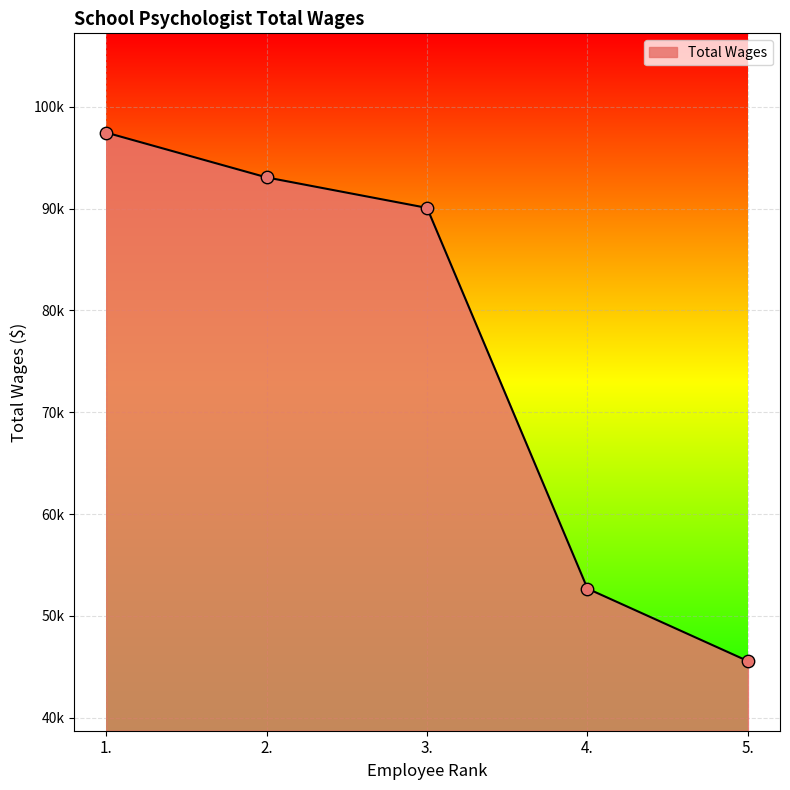

Is this an area chart (filled region under the line)?

Yes